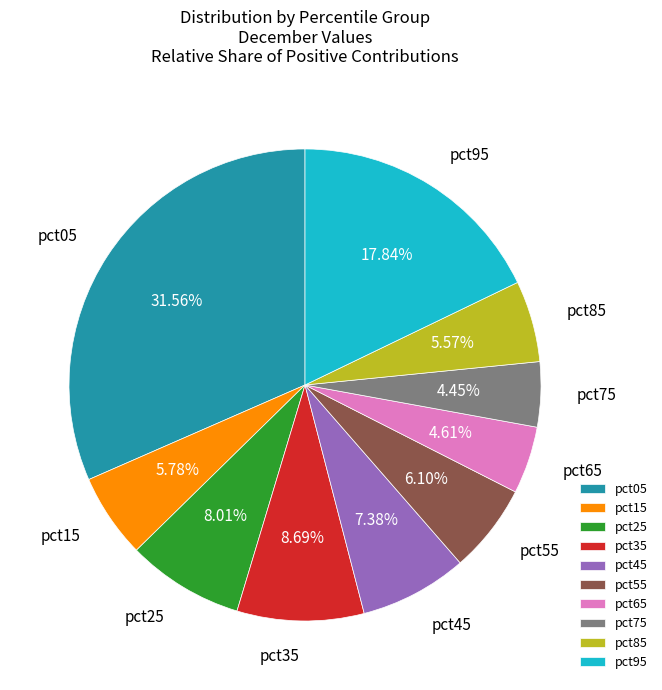

What is the largest slice in the pie chart?

pct05